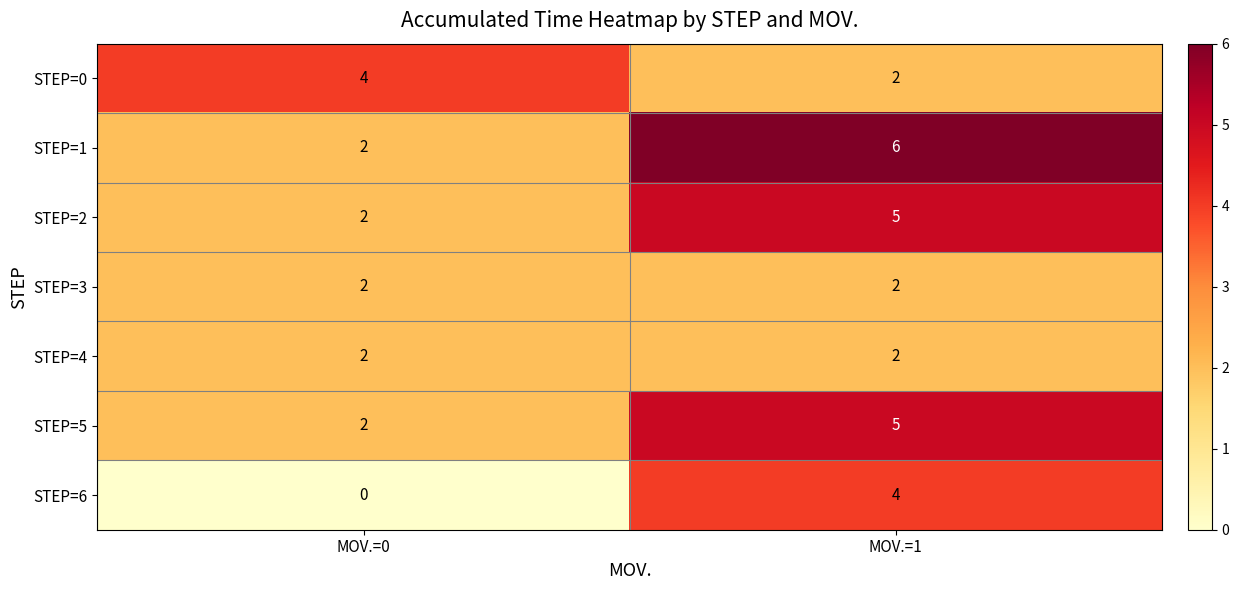

What is the spread (max minus min) of values at MOV.=0?

4